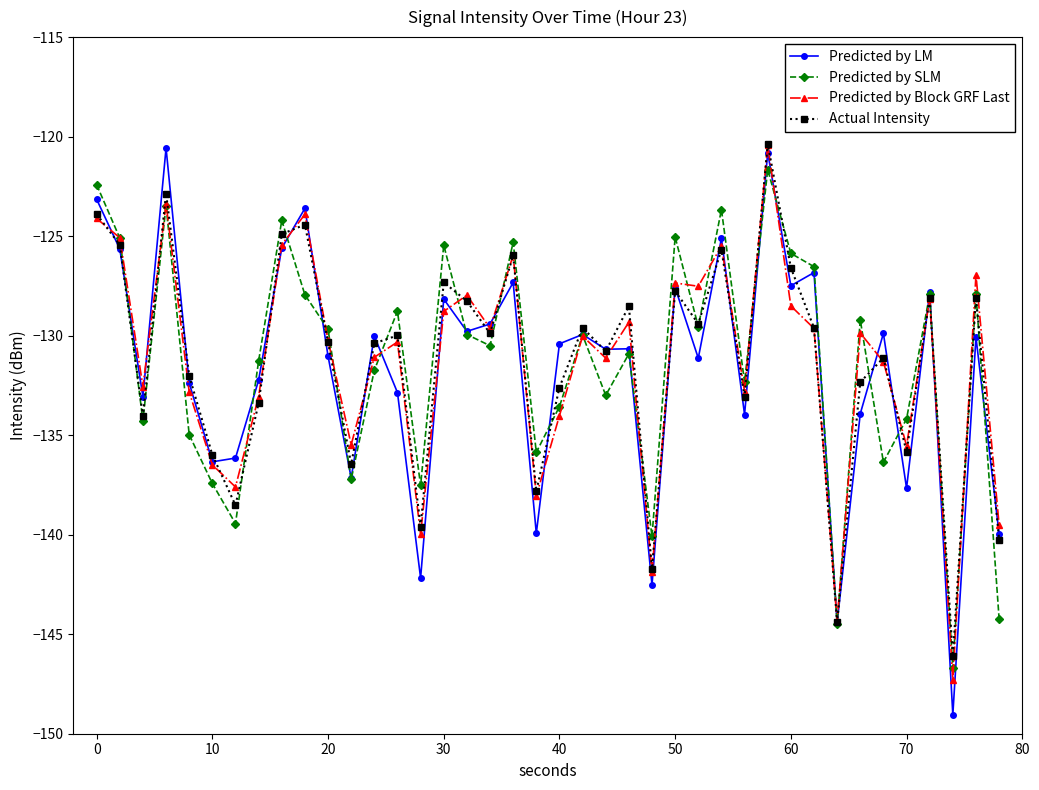

True or false: Predicted by LM has more than 2 points higher than both neighbors.

True